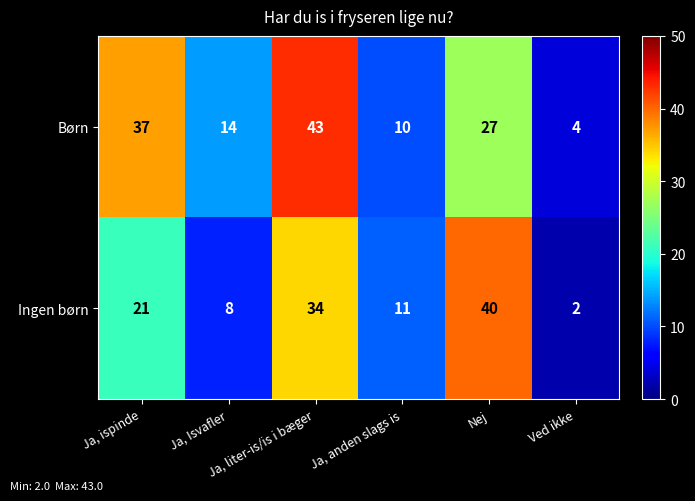

What is the smallest value displayed?

2